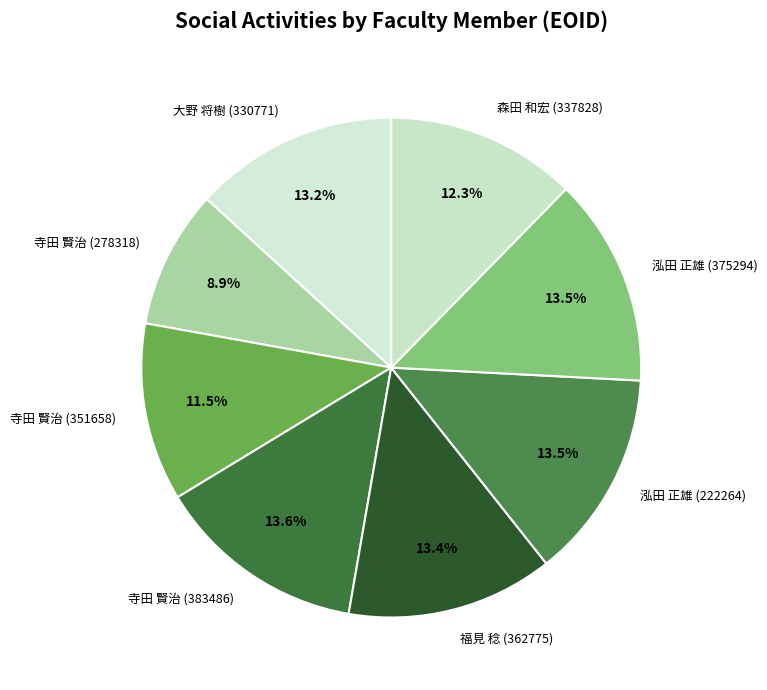

Between 大野 将樹 (330771) and 森田 和宏 (337828), which is larger?

大野 将樹 (330771)